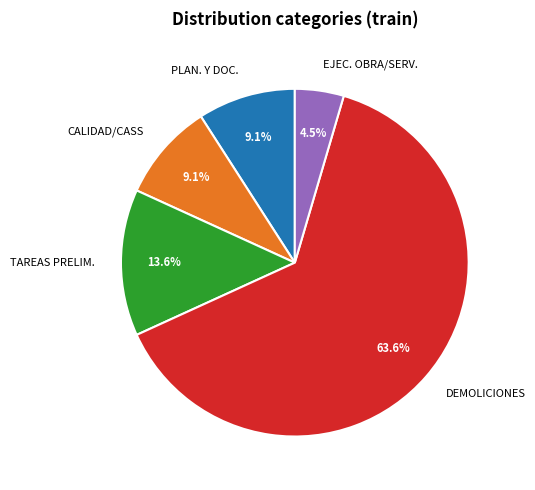

Which slice is the largest?

DEMOLICIONES